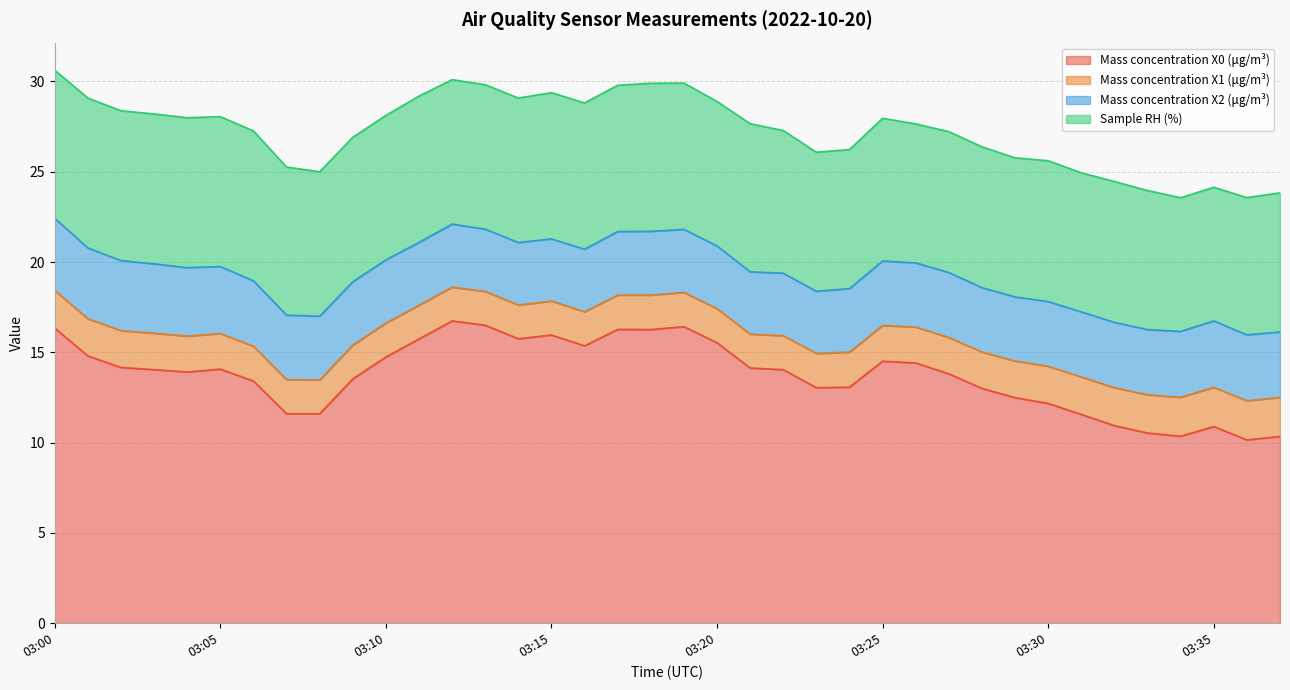

The Mass concentration X1 (μg/m³) series shows 2.1 at 03:01. True or false?

True